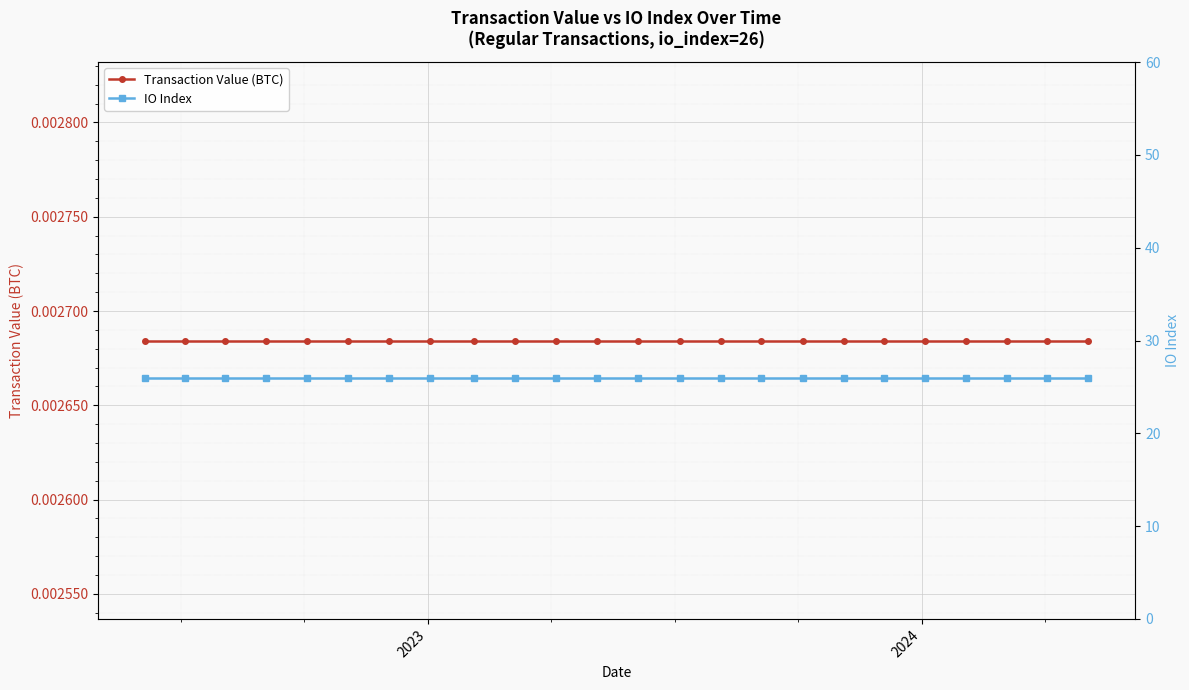

True or false: IO Index and Transaction Value (BTC) intersect in this chart.

False